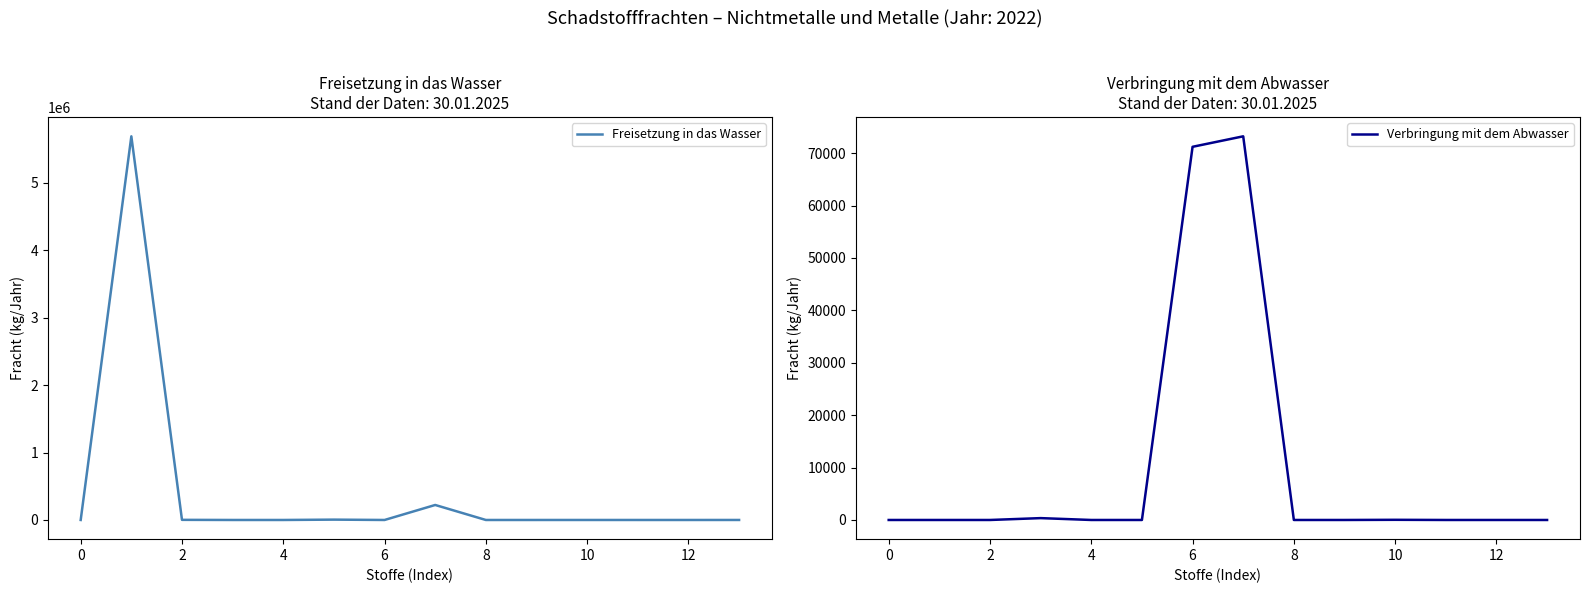

What is the maximum value shown in the chart?

5690000